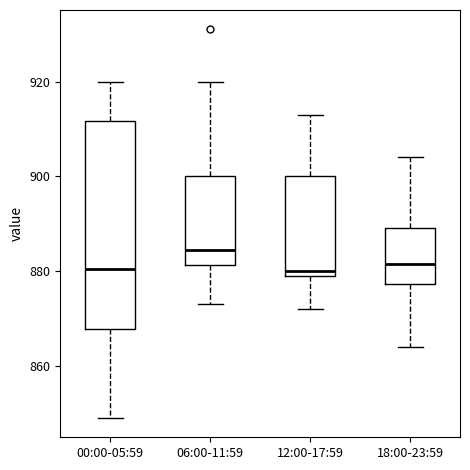

Where is the lower edge of the box for 12:00-17:59 on the y-axis? The values are not printed on the chart, so give them approximately, as read against the axis.

880